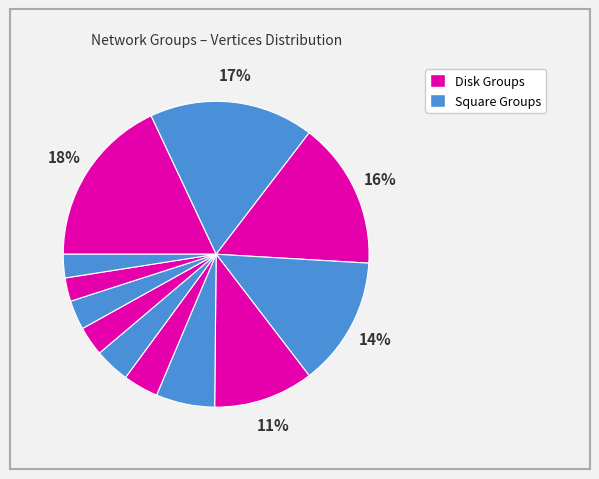

How many slices are in this pie chart?

12